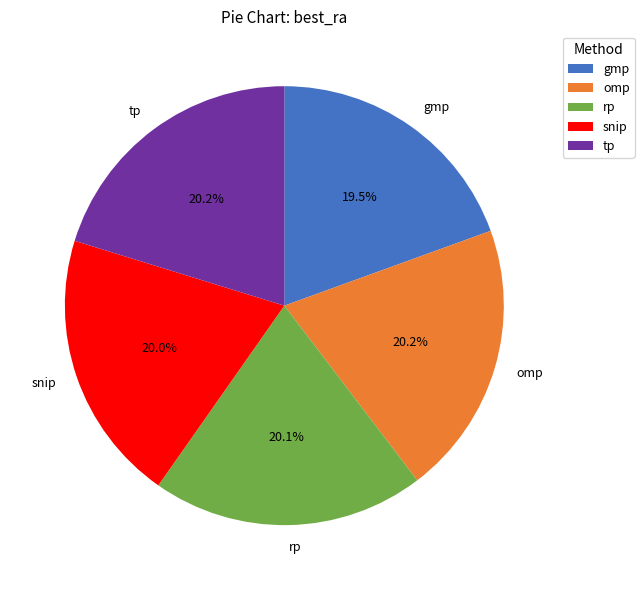

Is gmp the majority of the pie?

No